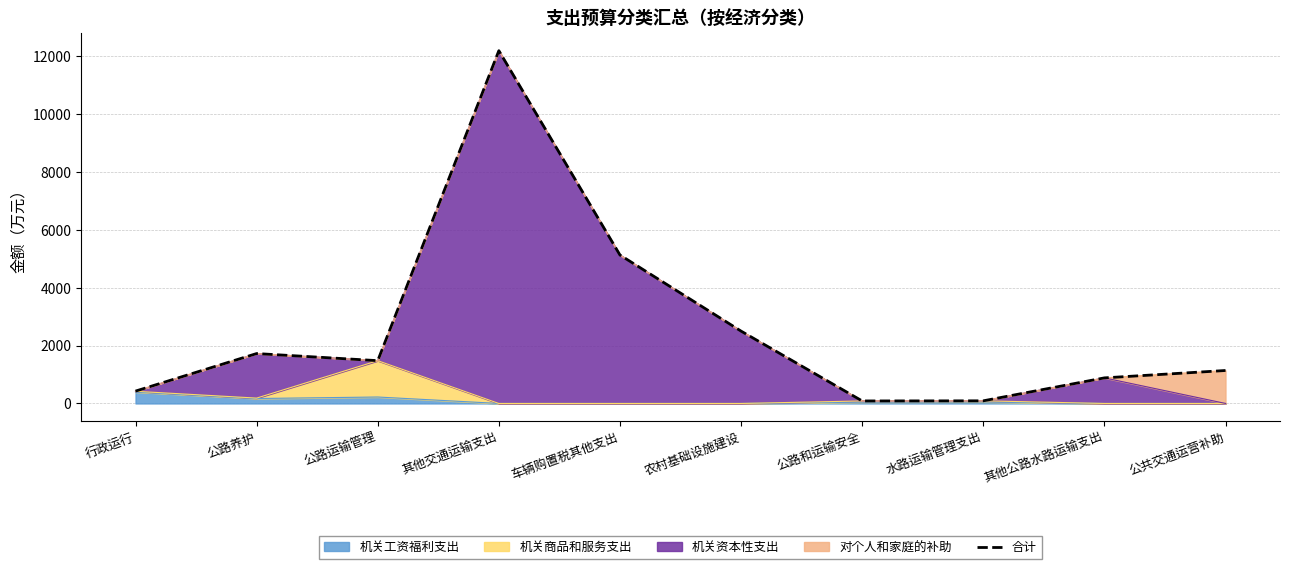

The 机关工资福利支出 series shows 0.0 at 车辆购置税其他支出. True or false?

True